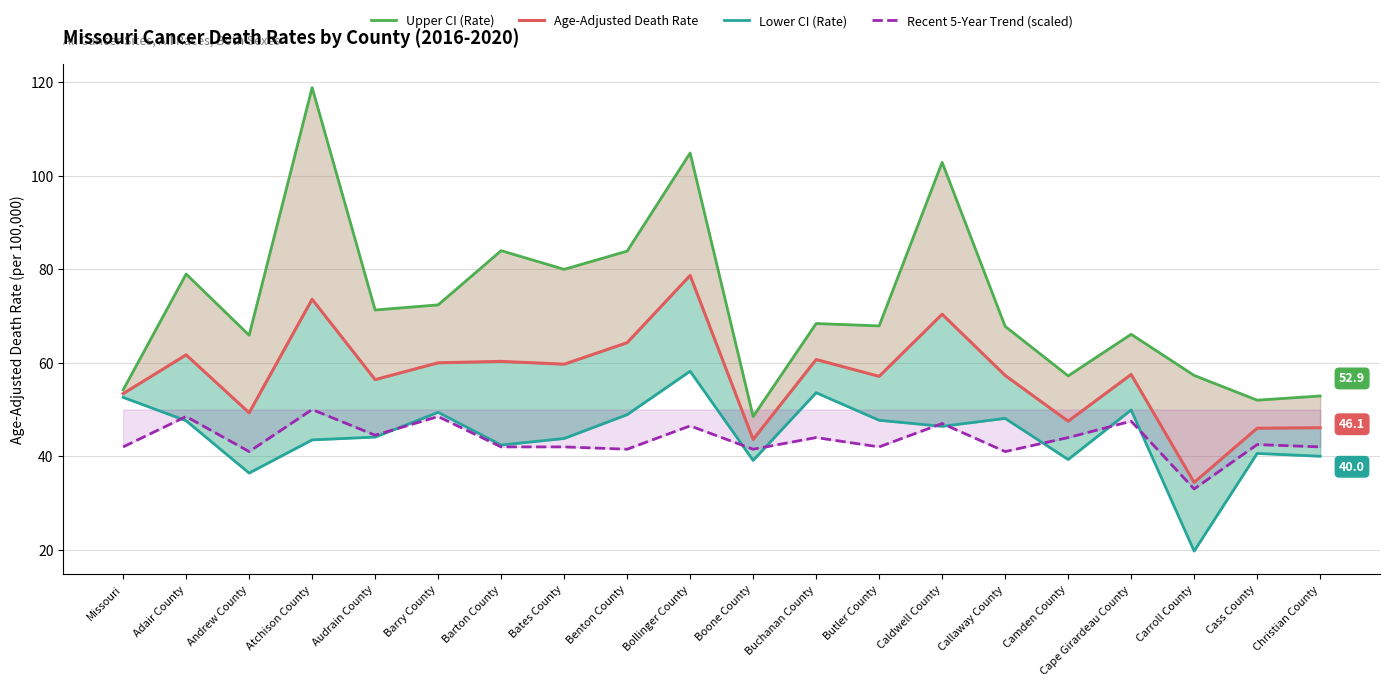

Which series has the largest total across all categories?

Upper CI (Rate)